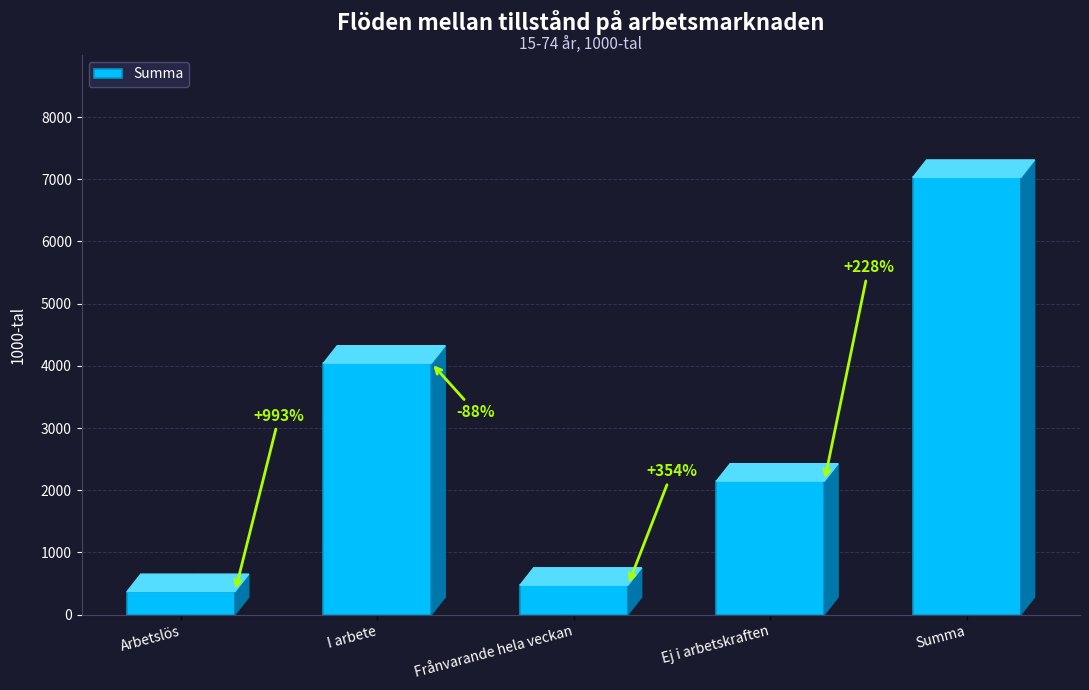

What is the approximate value at Ej i arbetskraften?

2145.5